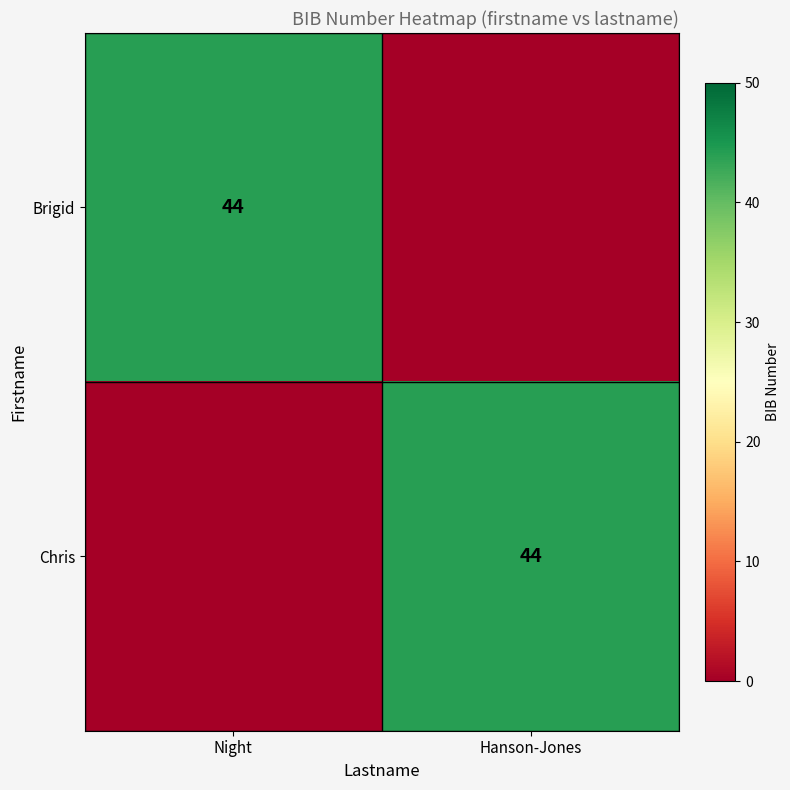

The Chris series shows 44 at Hanson-Jones. True or false?

True